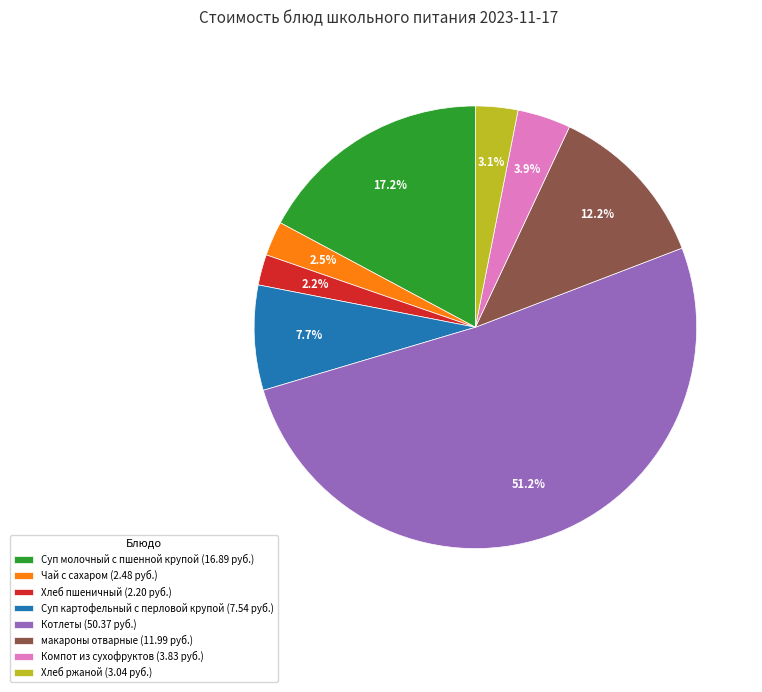

What percentage is NOT represented by Компот из сухофруктов?

96.1%